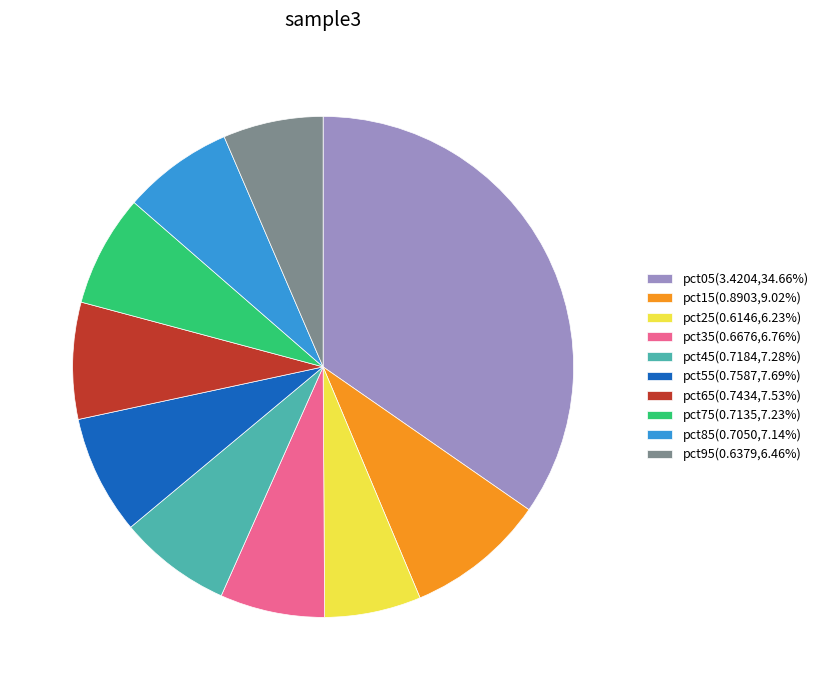

Which has a higher value, pct35 or pct65?

pct65